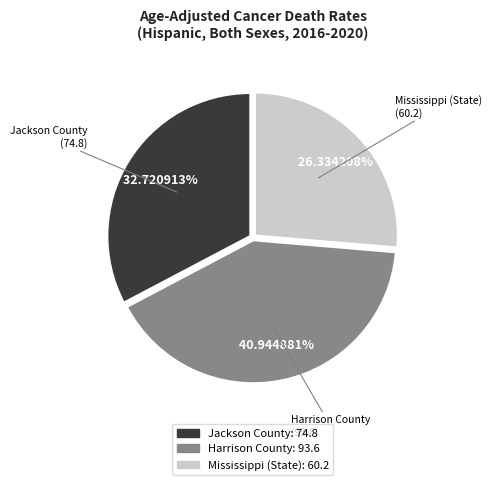

What portion of the pie excludes Mississippi (State)?

73.7%